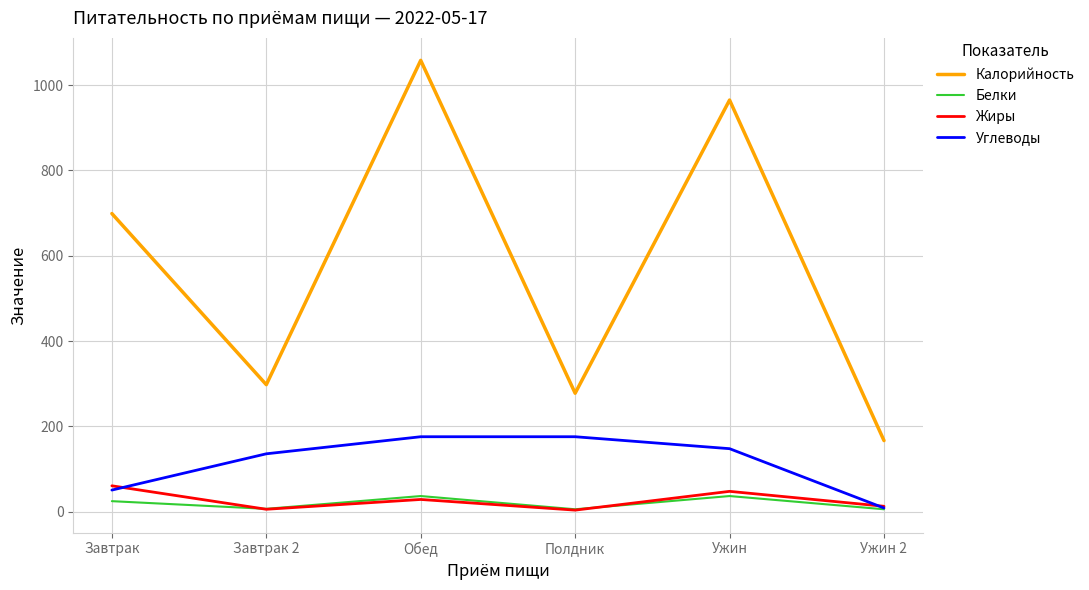

How many categories are shown in the chart?

6